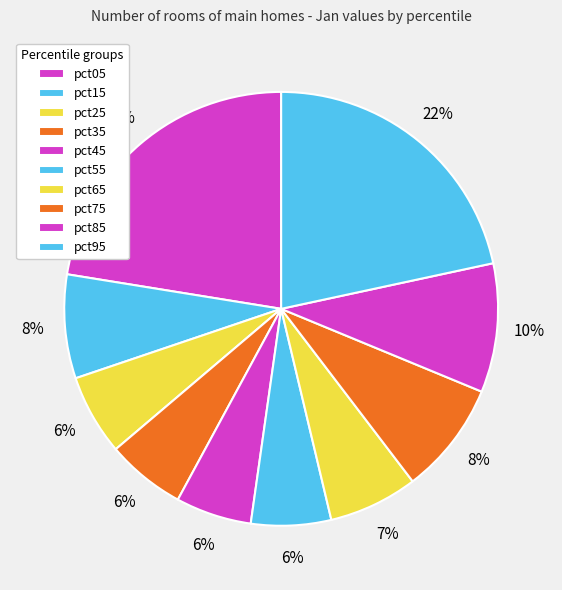

How many segments does this pie chart have?

10